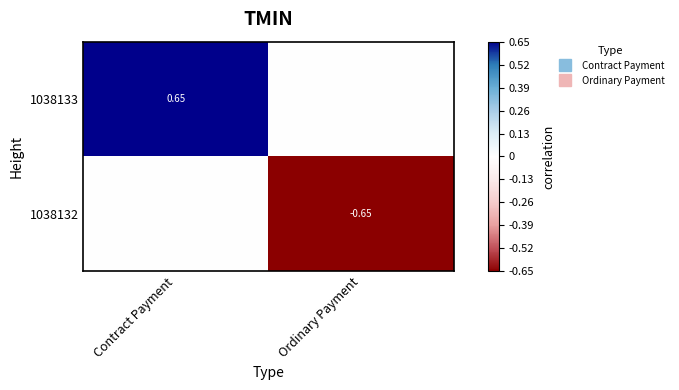

At how many categories does at least one series exceed 0?

1